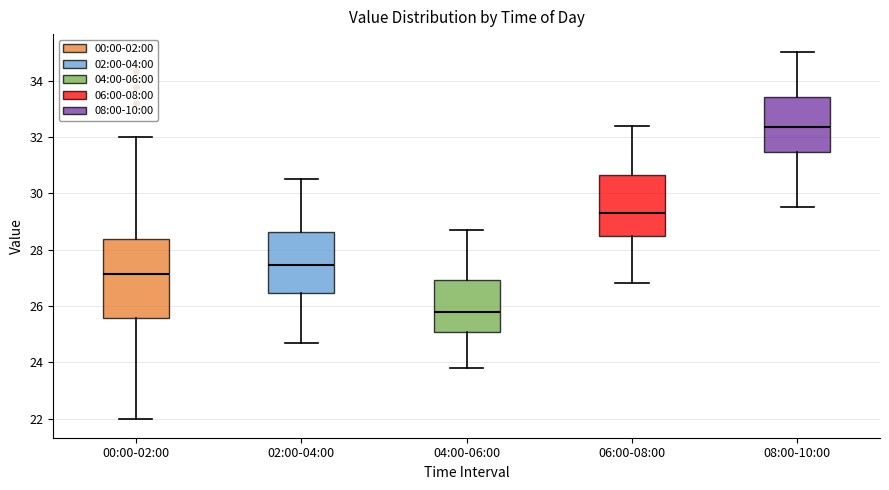

Which box is the tallest, from its lower edge to its upper edge?

00:00-02:00